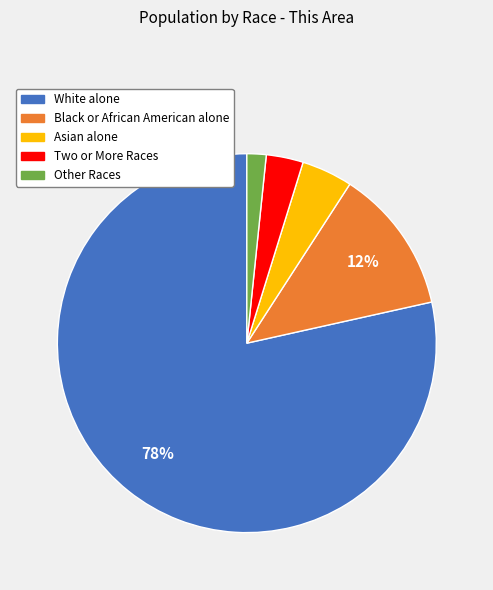

Does Asian alone represent more than half of the total?

No